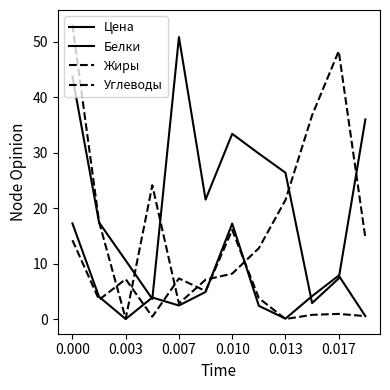

How many interior local peaks does the Углеводы series have?

2